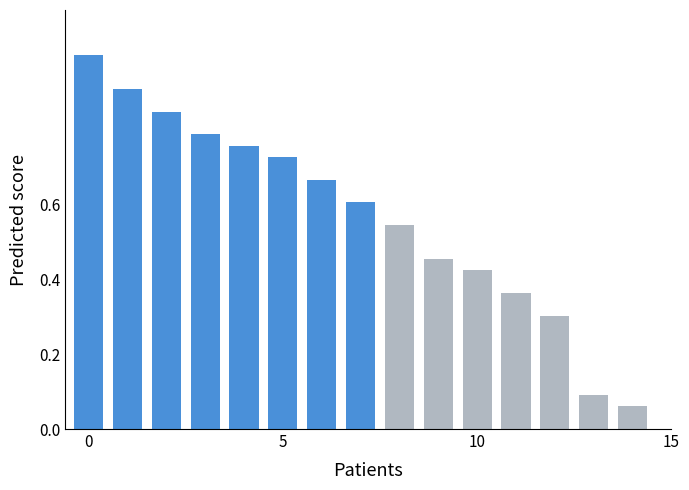

What is the greatest value displayed?

1.0